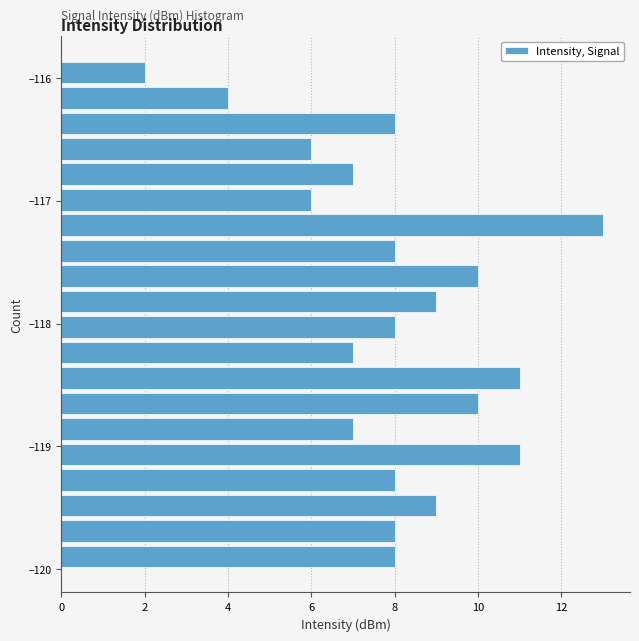

Around what value on the y-axis is the longest bar? Give the approximate position of its centre, as read against the axis.

-117.2